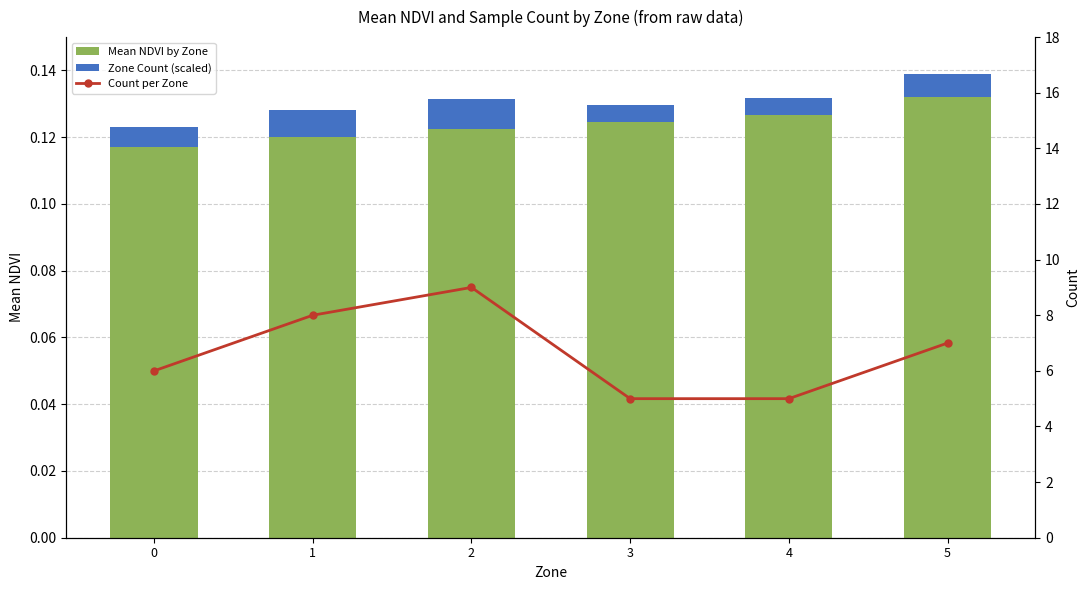

How many groups of bars are there?

6